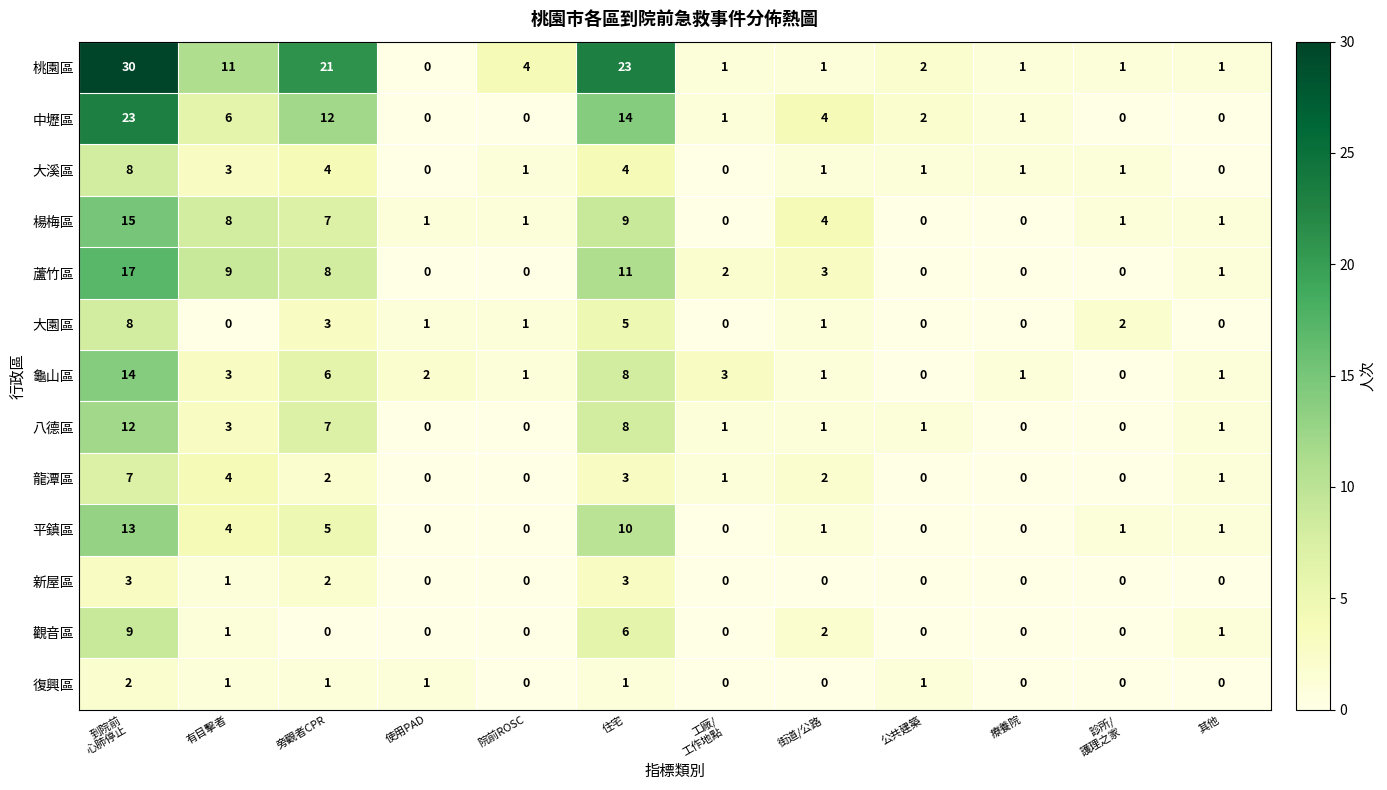

Is it true that 大園區 equals -5 at 療養院?

False